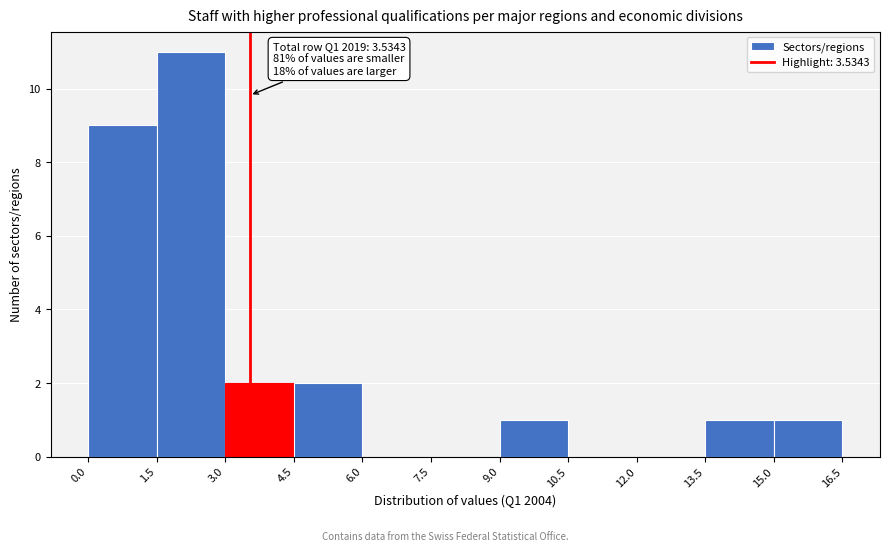

Over which range of the x-axis is the bar tallest?

1.5 to 3.0